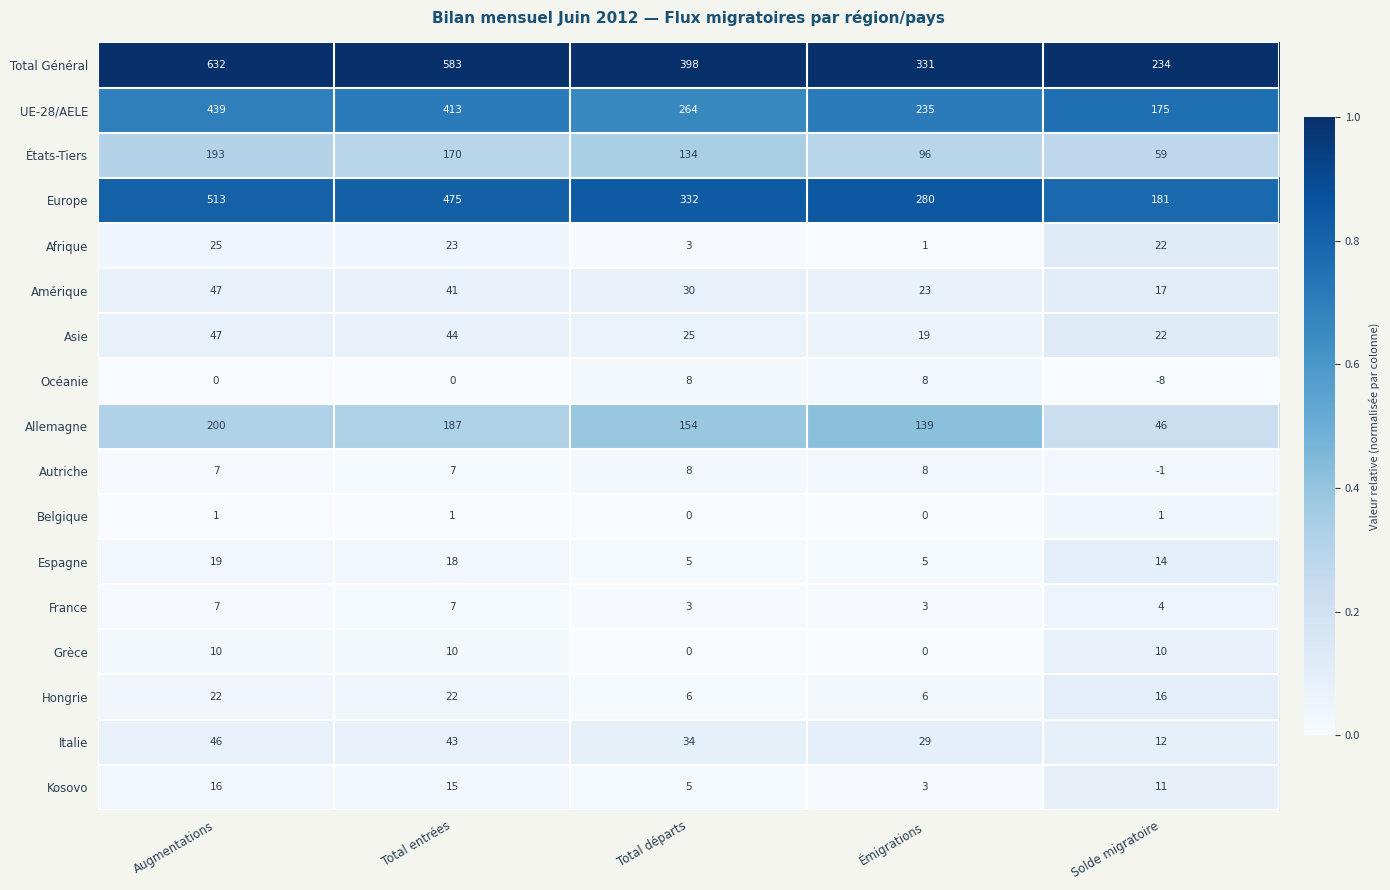

At how many categories does at least one series exceed 0?

5